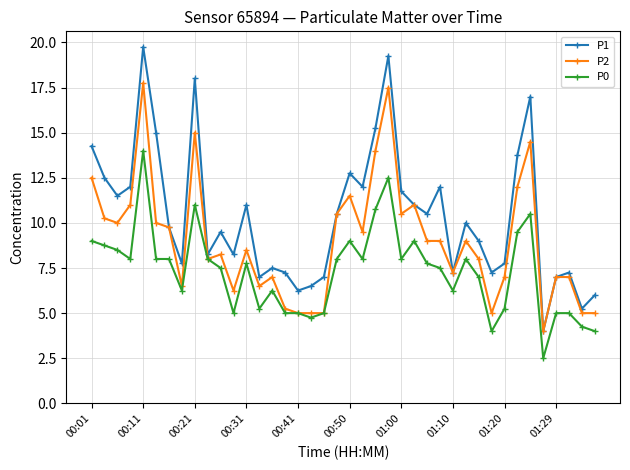

What is the maximum value shown in the chart?

19.8